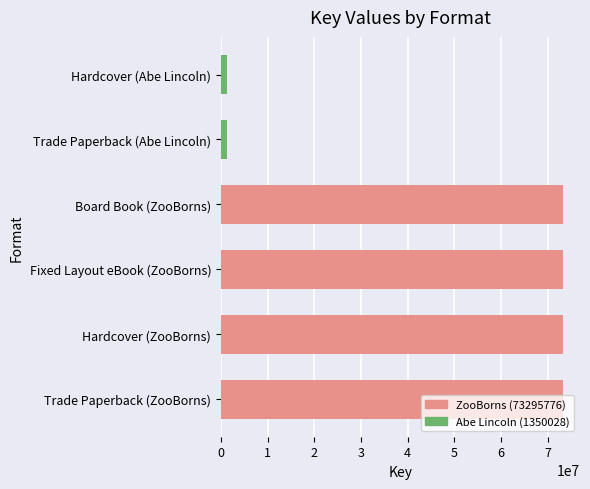

Count the values in the range 1350028 to 73295776.

6